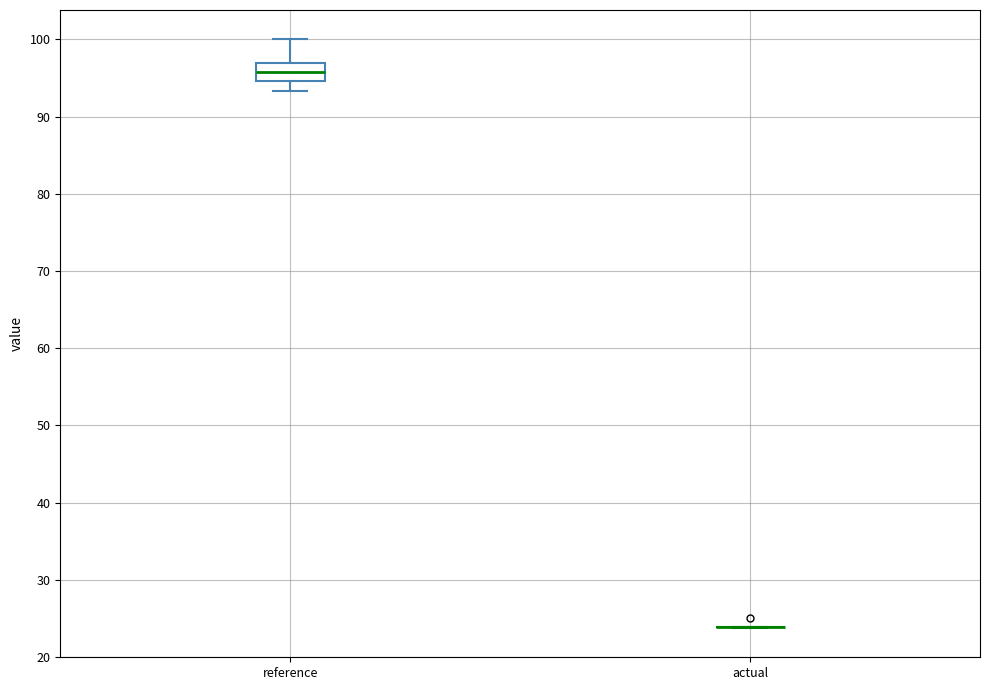

Reading left to right, transcribe this box plot: for each box, give where its median line is, the range the box spans, and where its two whiskers end, as read against the y-axis. The values are not printed on the chart, so give them approximately, as read against the axis.

reference: median 96, box 95 to 97, whiskers 93 to 100
actual: box collapsed to a line at 24, whiskers 24 to 24